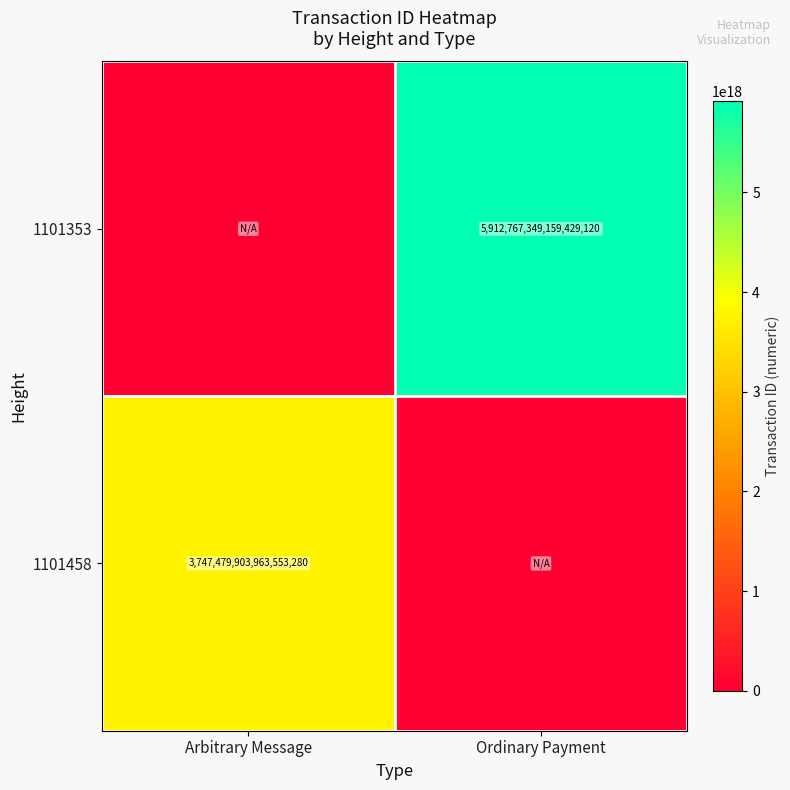

The value of 1101458 at Arbitrary Message is 1307684963807991808. True or false?

False